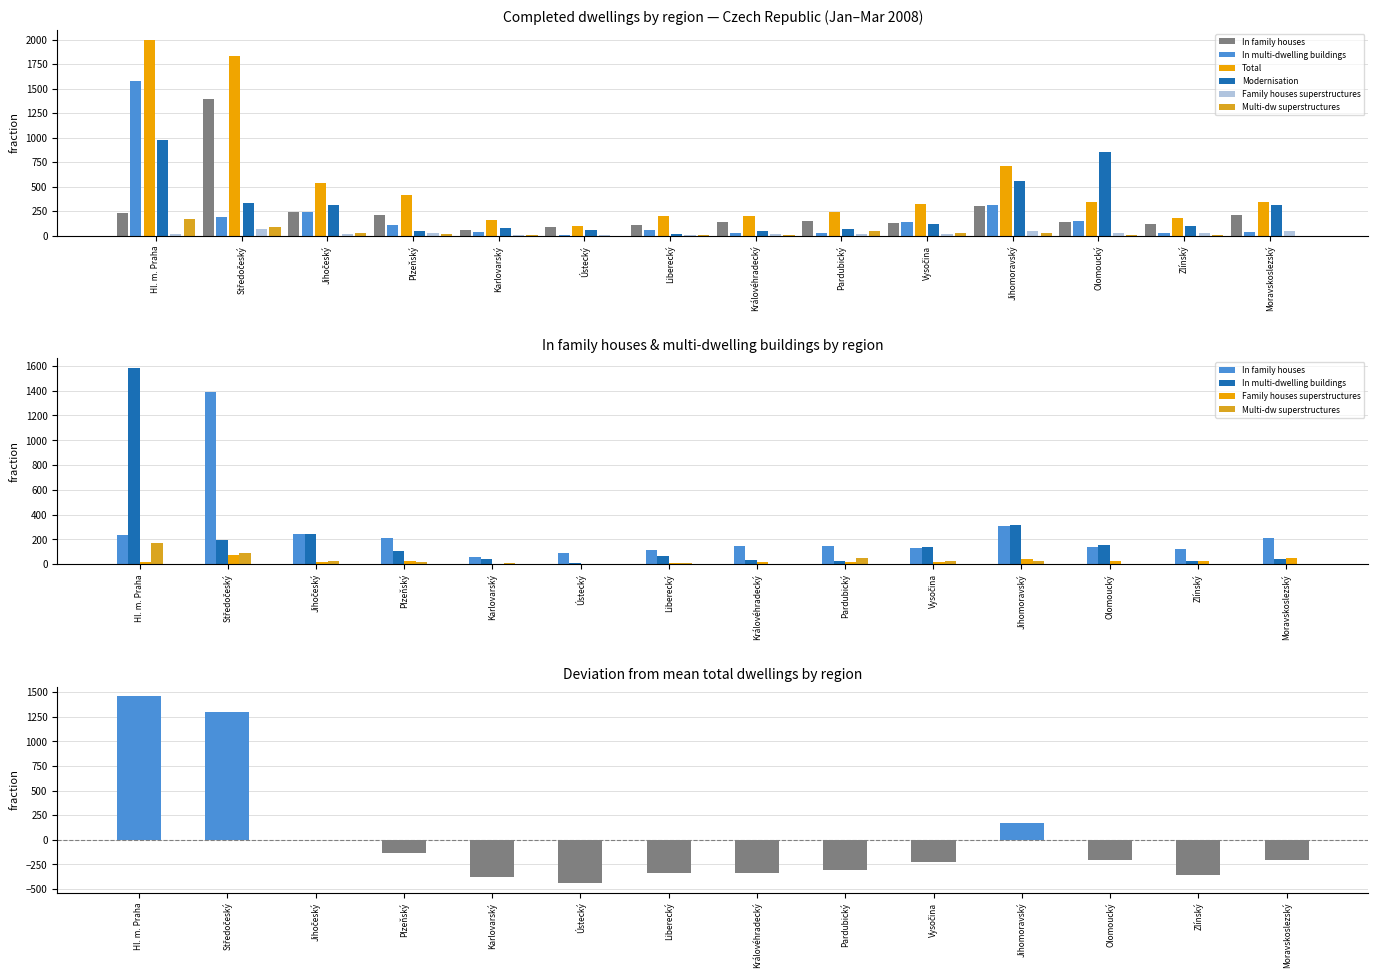

List the series in order of their peak value, highest first.

Total, In multi-dwelling buildings, In family houses, Modernisation, Multi-dw superstructures, Family houses superstructures